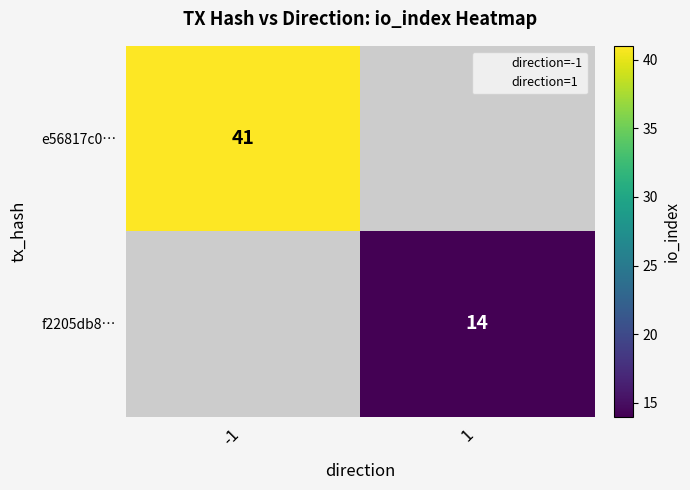

Count the number of data series in this chart.

2